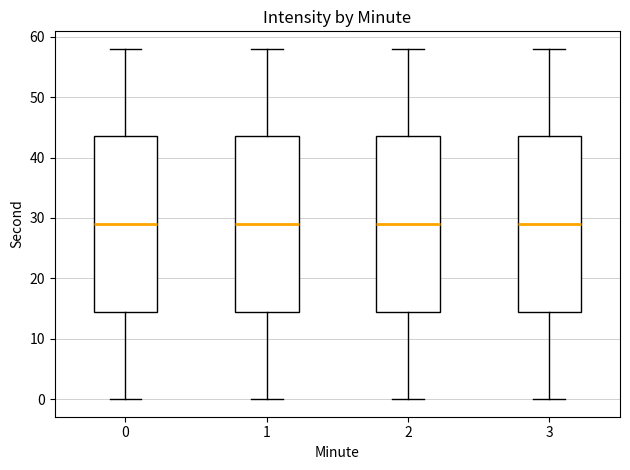

Reading left to right, read every box against the y-axis: the position of its median line, the range the box covers, and the ends of its whiskers. The values are not printed on the chart, so give them approximately, as read against the axis.

0: median 29, box 15 to 44, whiskers 0 to 58
1: median 29, box 15 to 44, whiskers 0 to 58
2: median 29, box 15 to 44, whiskers 0 to 58
3: median 29, box 15 to 44, whiskers 0 to 58